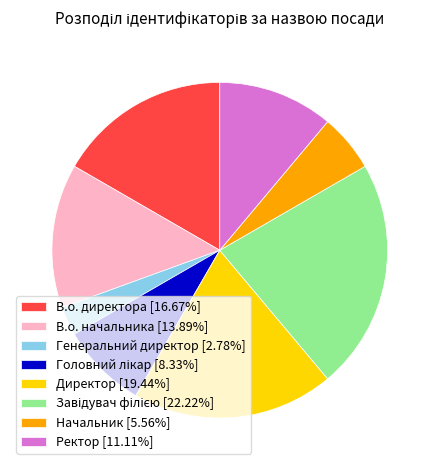

True or false: В.о. директора accounts for 10% of the total.

False